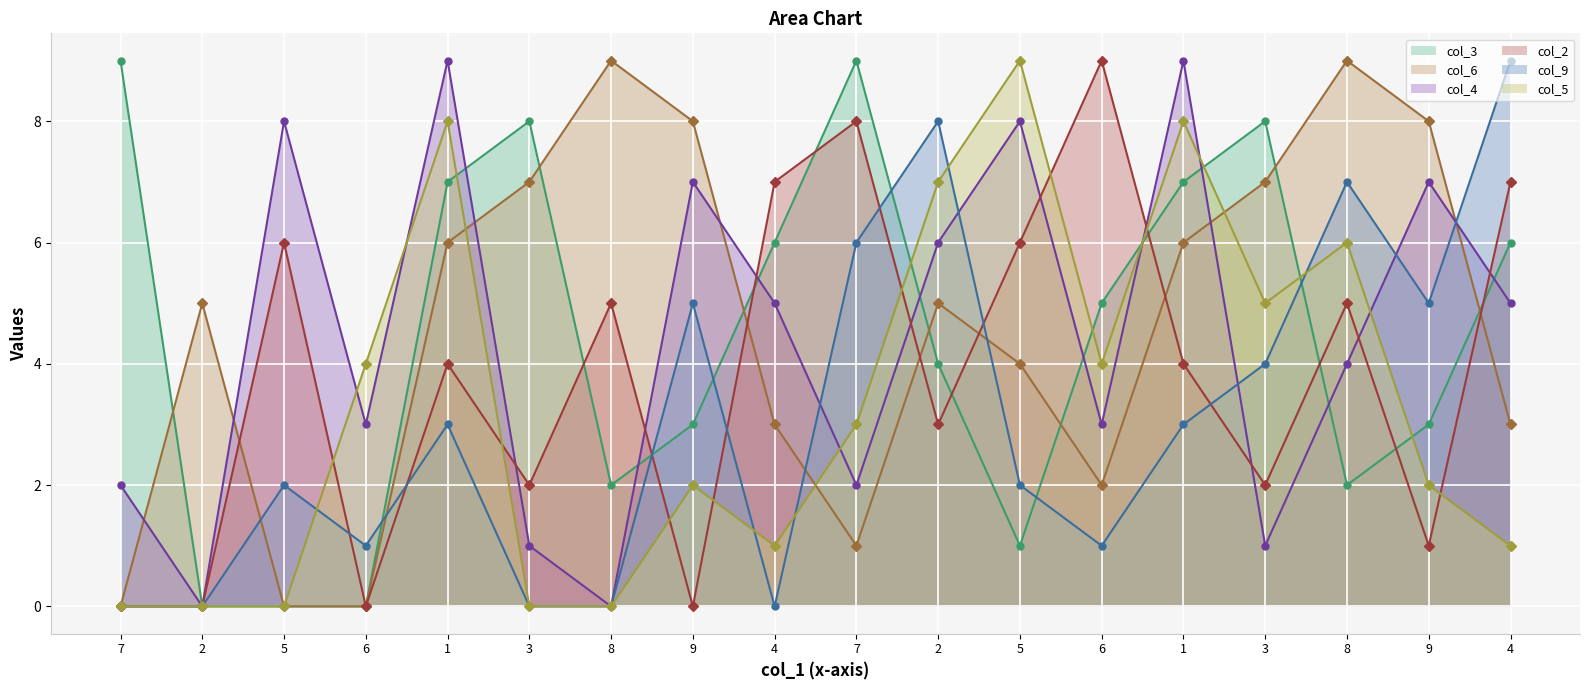

Does the chart display data point markers on the line(s)?

Yes